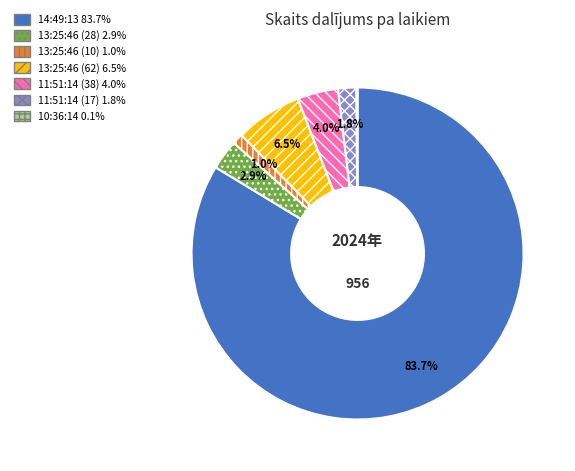

Is there any slice that represents more than half of the pie?

Yes